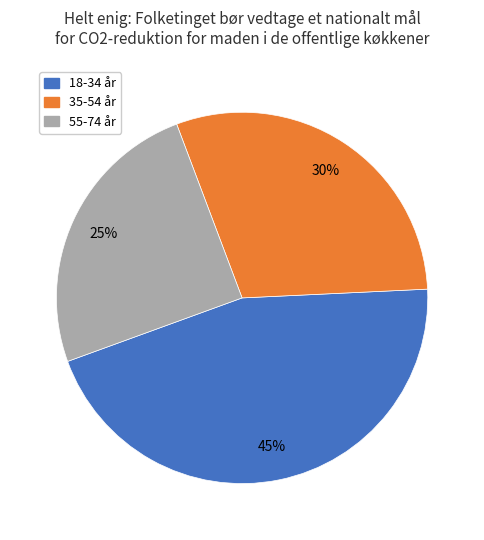

What percentage is the 55-74 år slice, to the nearest percent?

25%